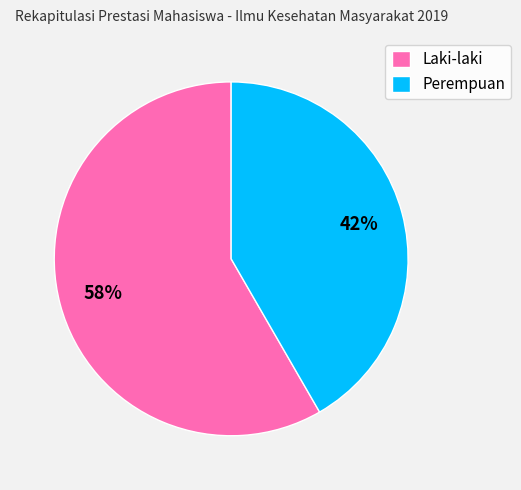

How many segments does this pie chart have?

2